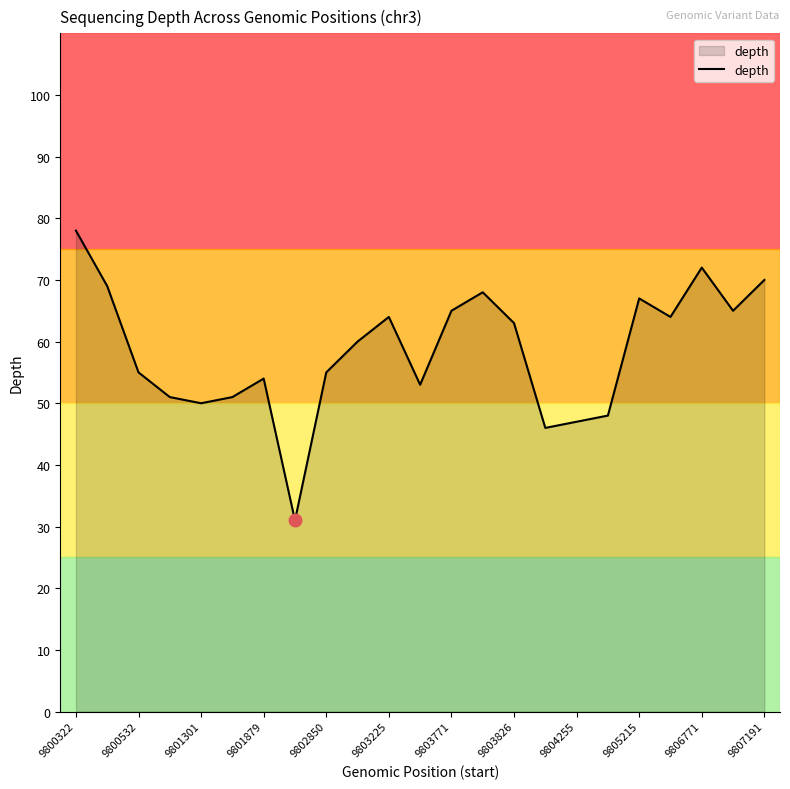

What is the greatest value displayed?

78